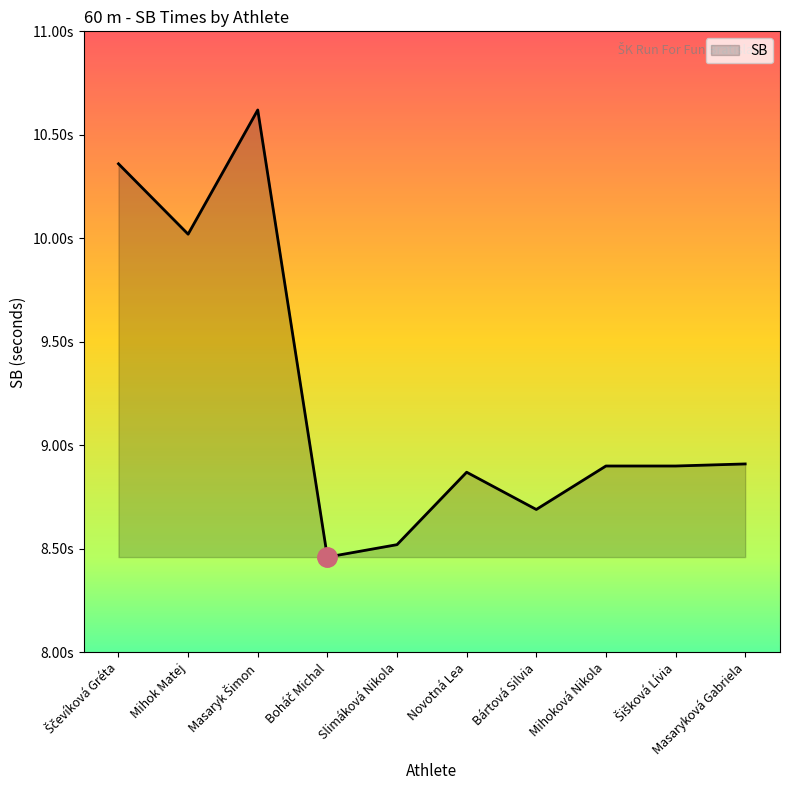

At which category does the chart reach its peak across all series?

Masaryk Šimon